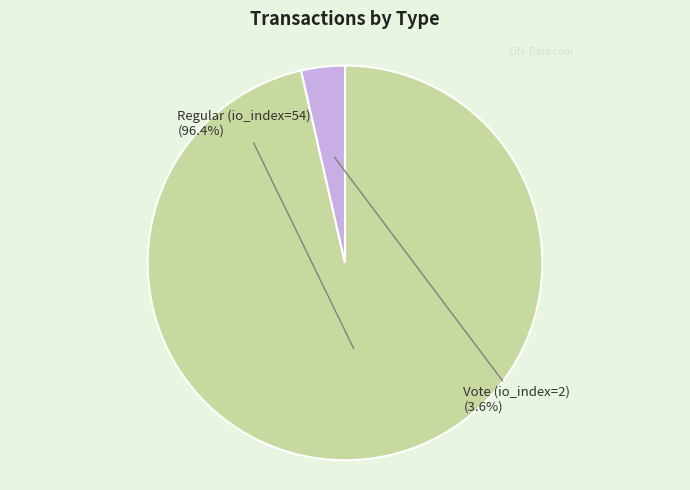

Is there any slice that represents more than half of the pie?

Yes